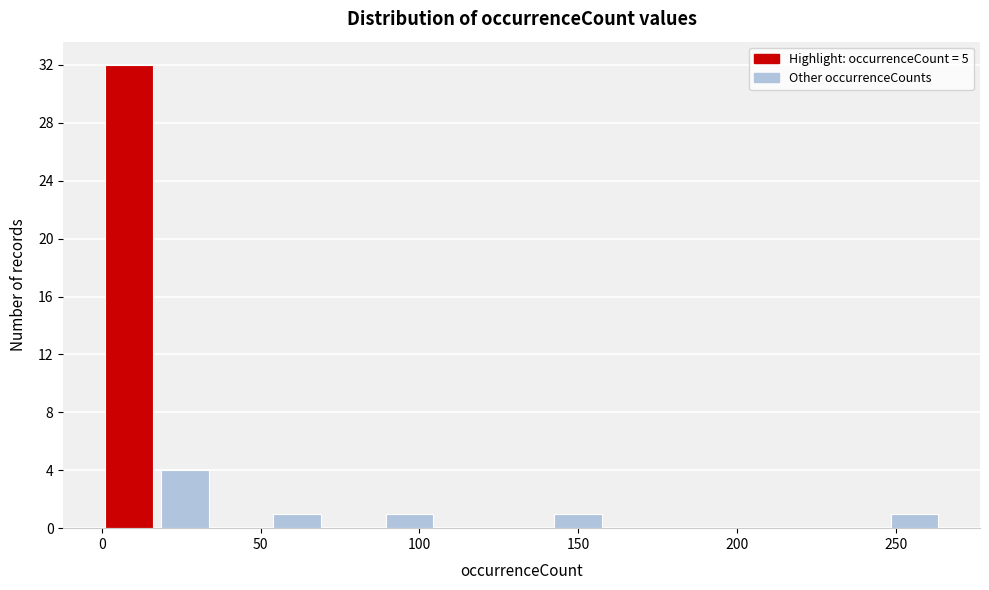

Read against the x-axis, roughly where is the centre of the tallest bar?

10